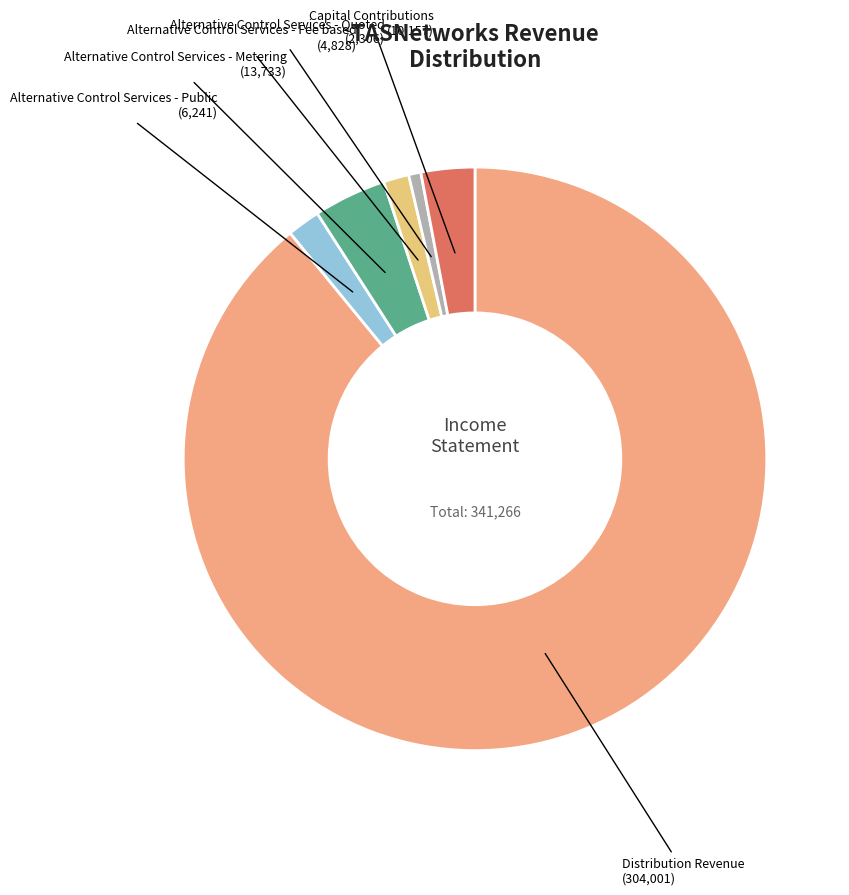

Which slice is the smallest?

Alternative Control Services - Quoted